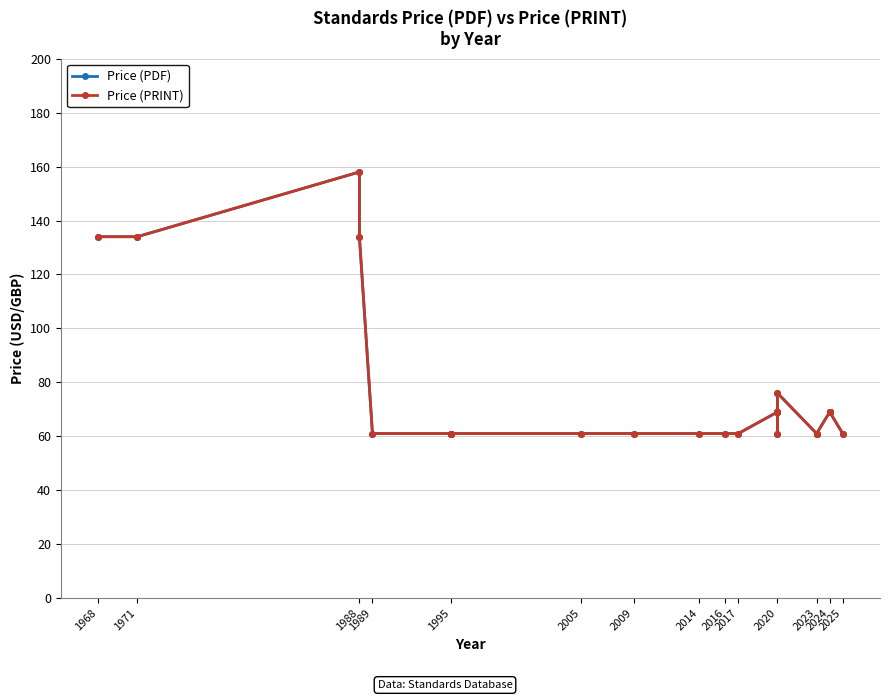

What is the difference between the Price (PRINT) values at 1971 and 1988?

24